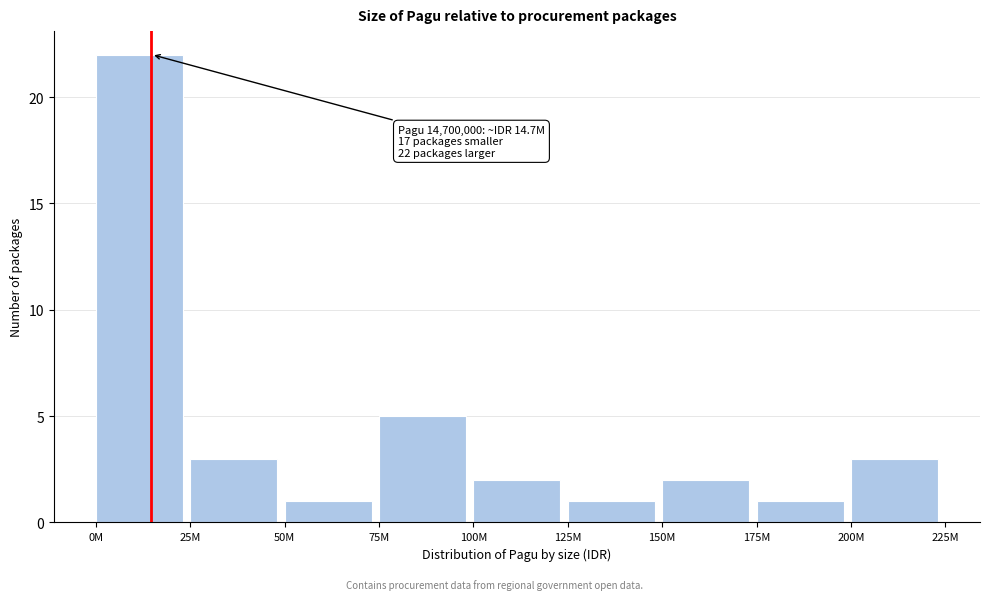

Reading left to right, what are all the values shown in this chart?

22	3	1	5	2	1	2	1	3